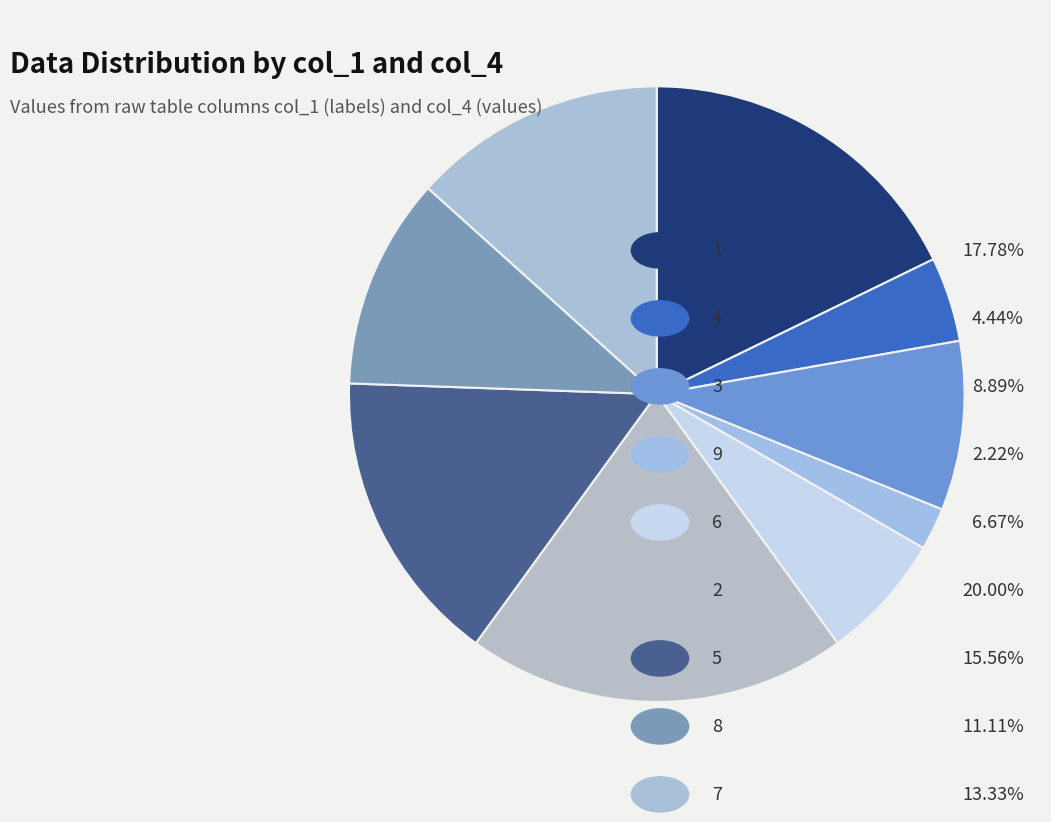

Count the number of slices in the pie.

9